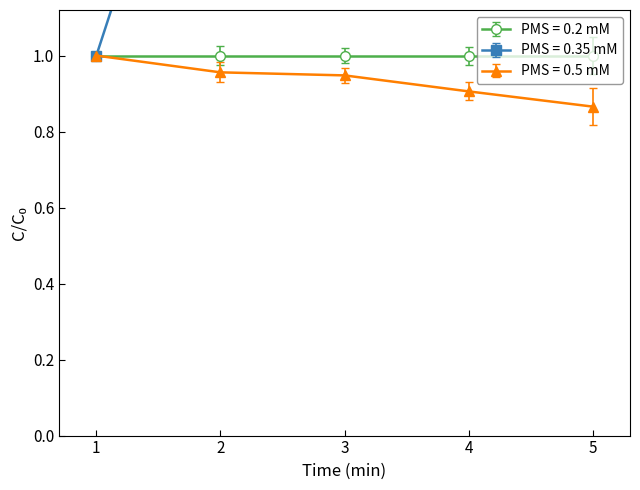

True or false: PMS = 0.5 mM has a value of 1.0 at 1.

True